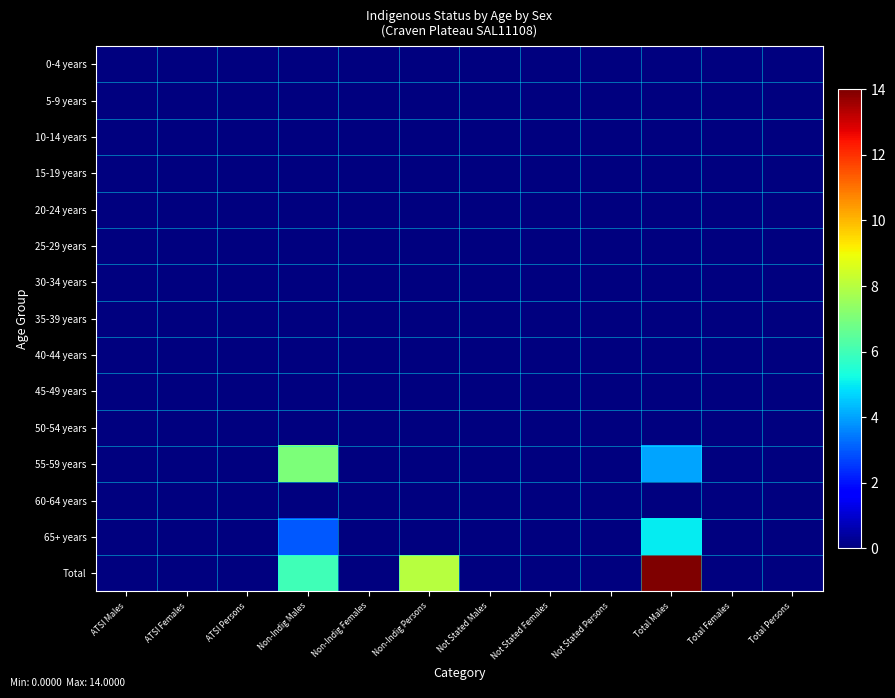

At which category is the sum across all series the highest?

Total Males